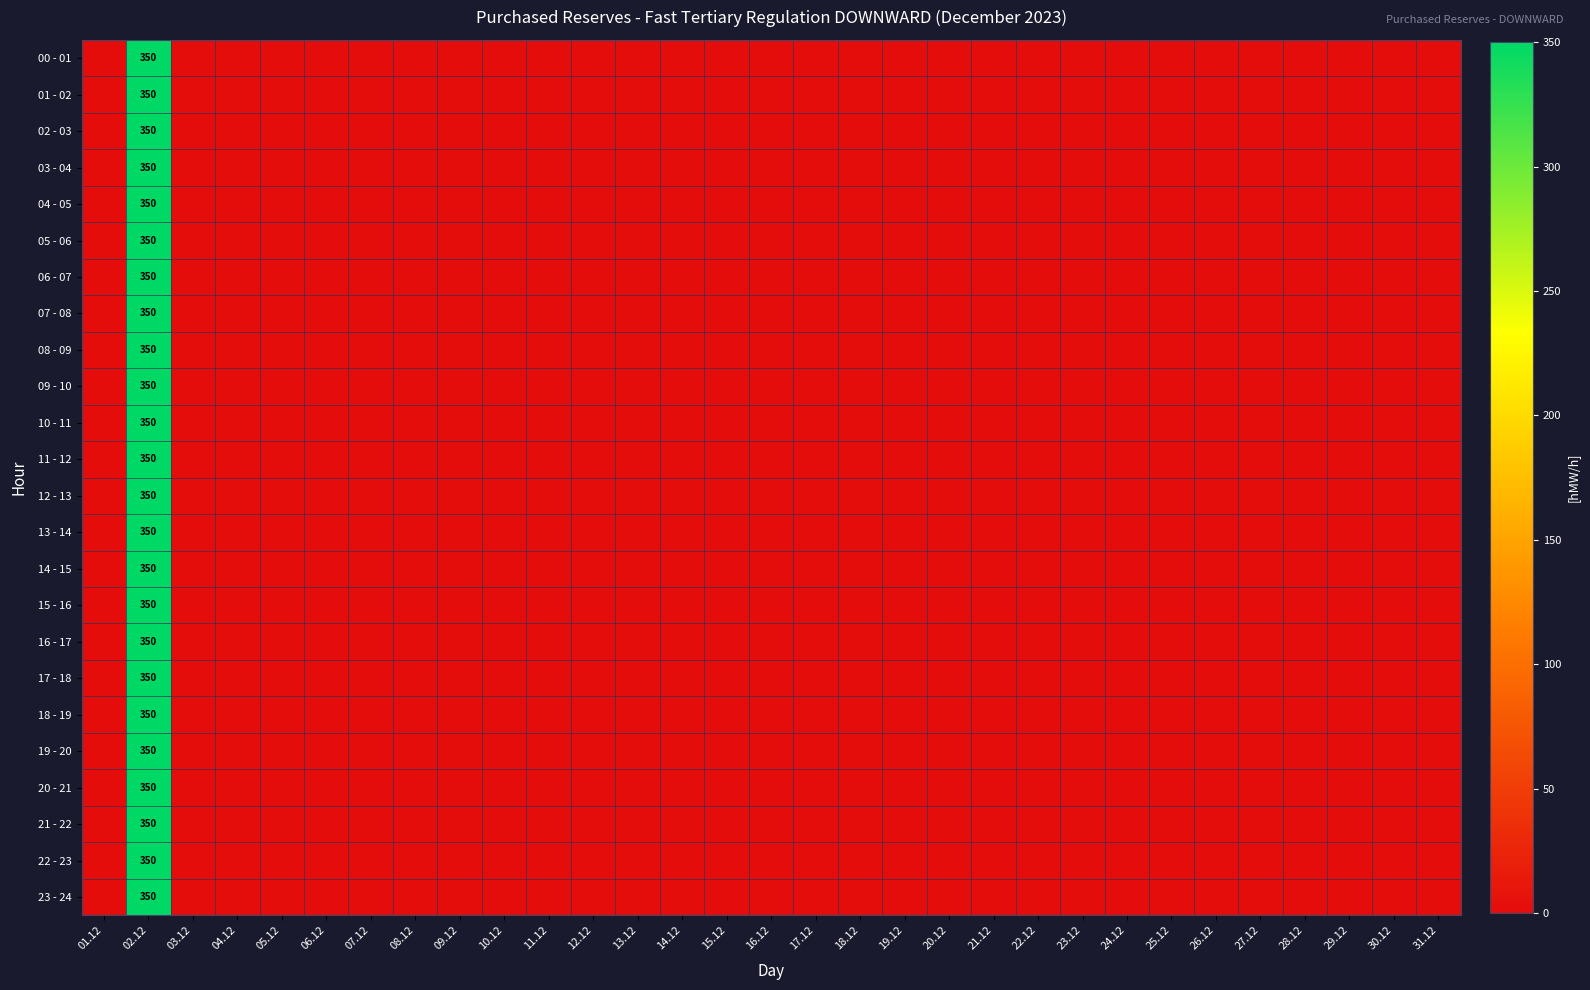

What is the sum of all 04 - 05 values?

350